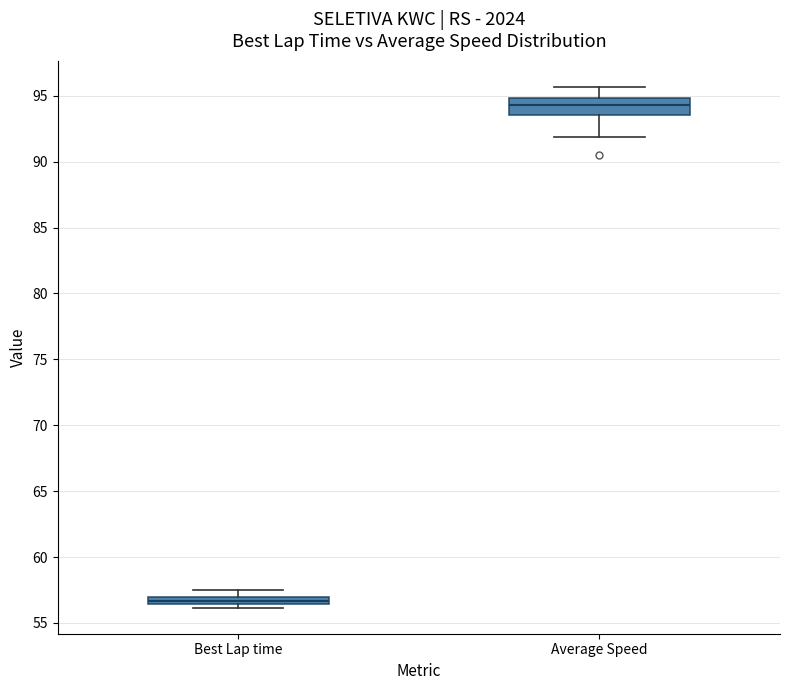

Where does the upper whisker of the box for Best Lap time end on the y-axis? The values are not printed on the chart, so give them approximately, as read against the axis.

57.5